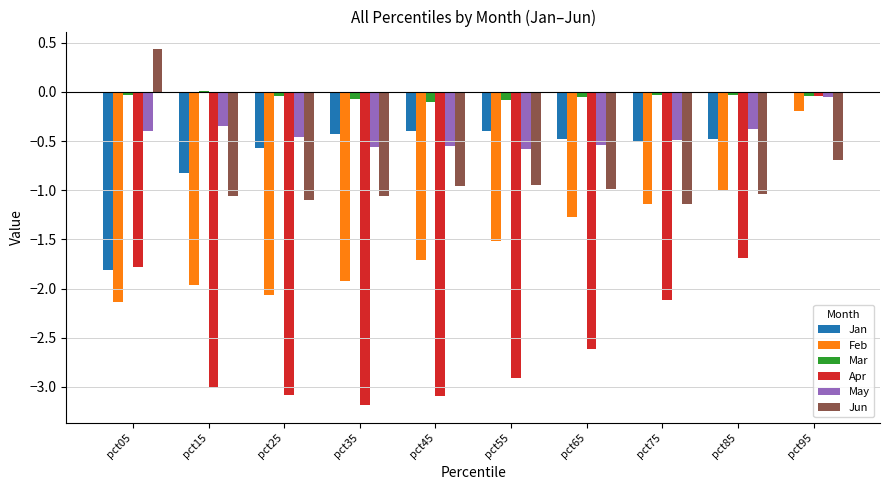

At which label does Jan reach its peak?

pct95